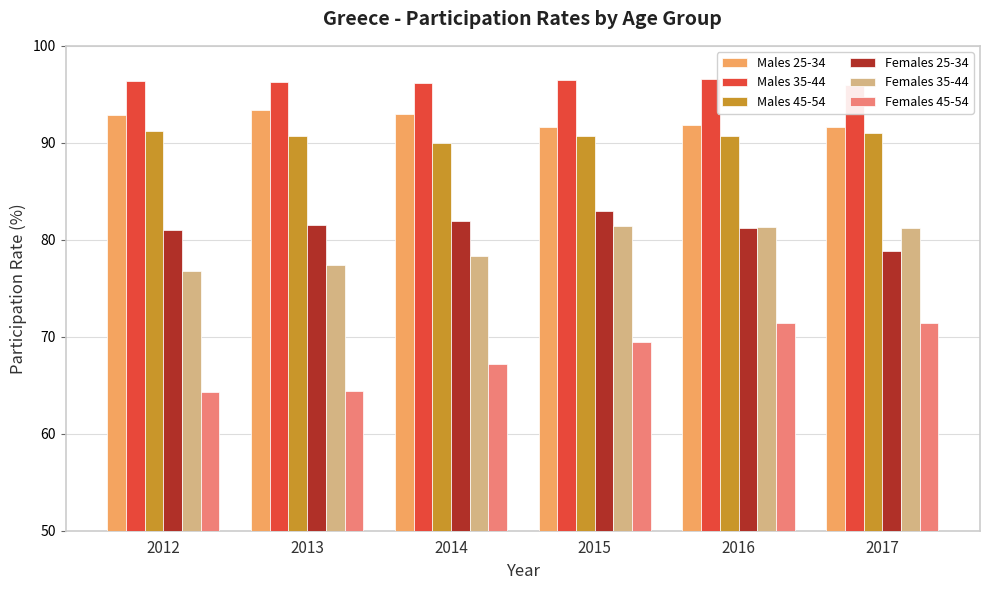

How many data points does each series have?

6